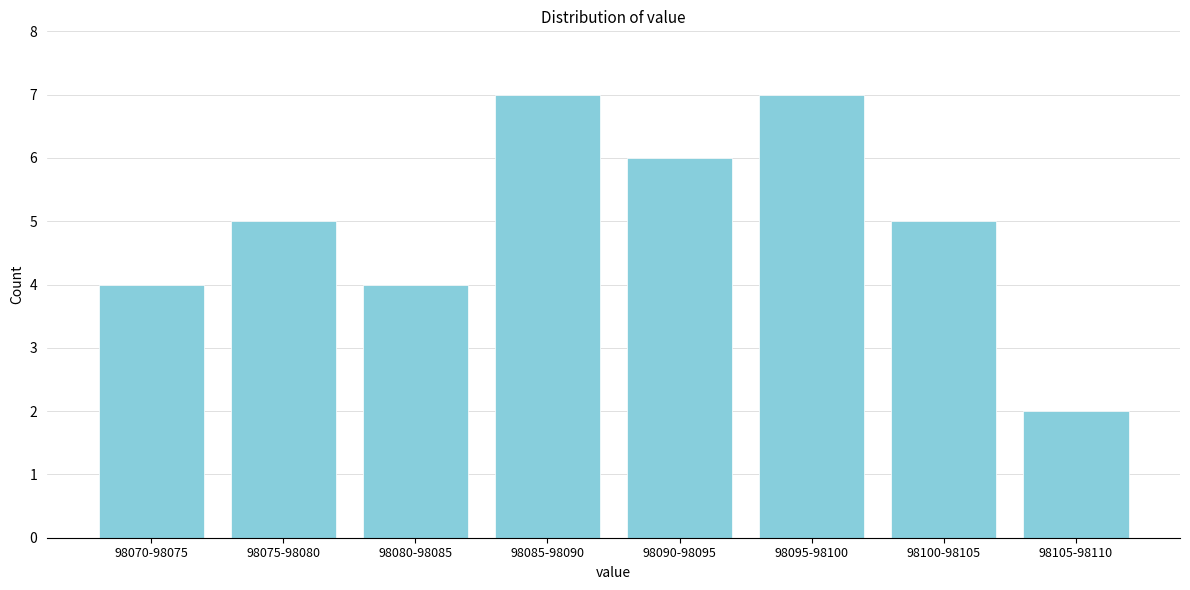

Reading left to right, what are all the values shown in this chart?

98070-98075=4	98075-98080=5	98080-98085=4	98085-98090=7	98090-98095=6	98095-98100=7	98100-98105=5	98105-98110=2